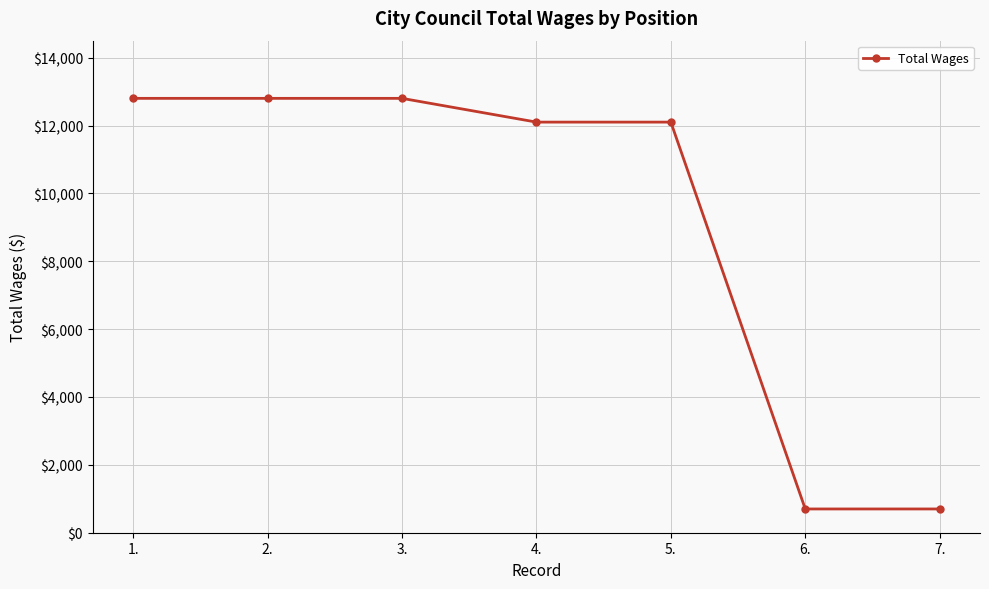

At which label does the data first exceed 12100?

1.